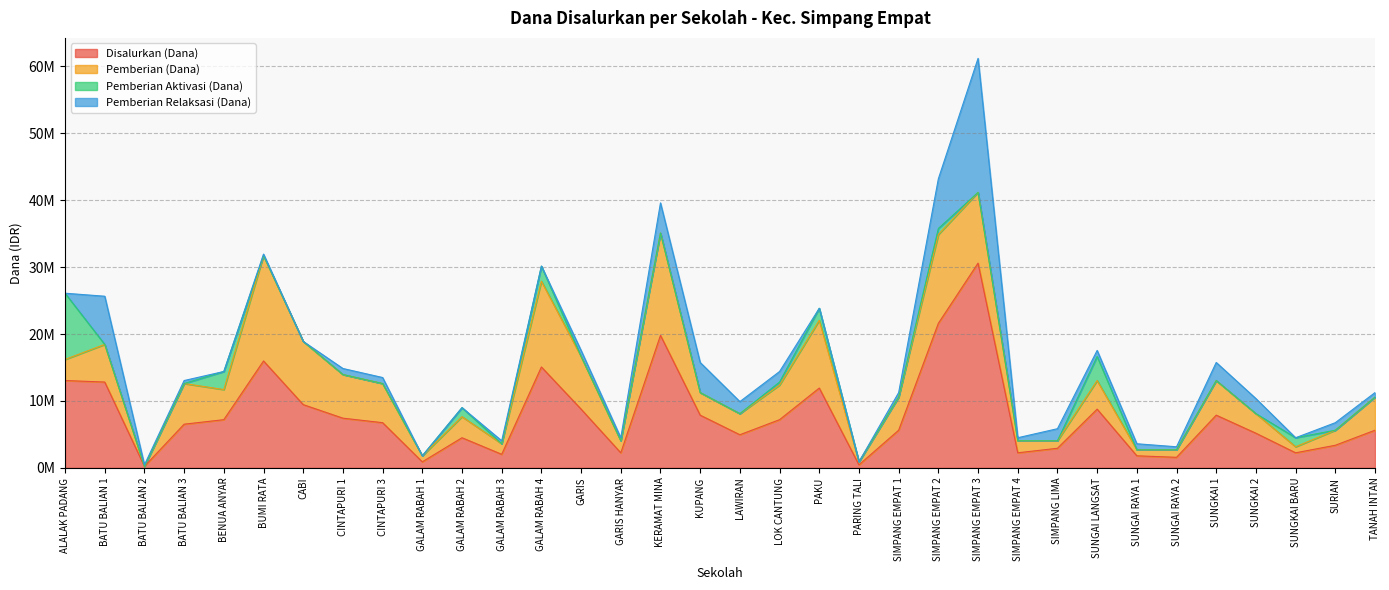

True or false: Pemberian Aktivasi (Dana) has a value of 0 at KERAMAT MINA.

True